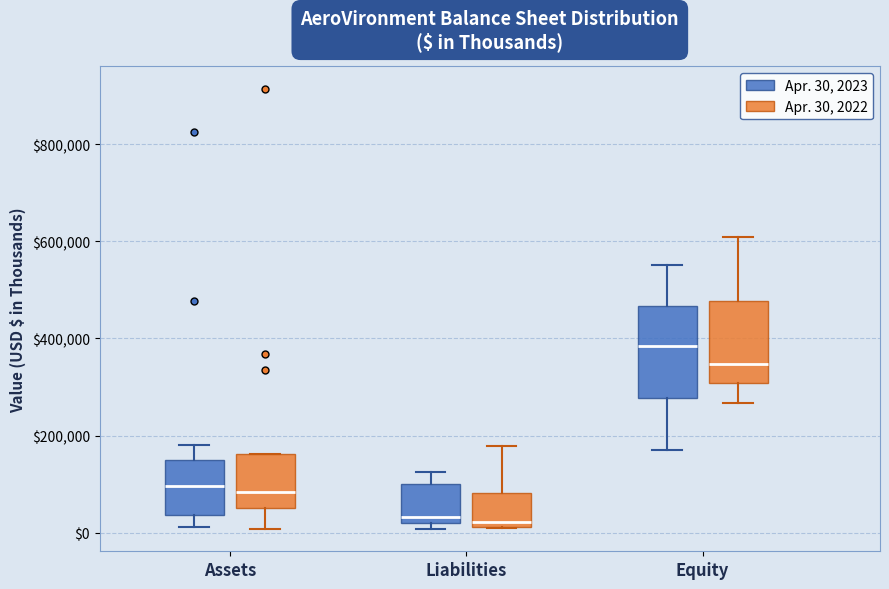

Reading left to right, transcribe this box plot: for each box, give where its median line is, the range the box spans, and where its two whiskers end, as read against the y-axis. The values are not printed on the chart, so give them approximately, as read against the axis.

Assets (Apr. 30, 2023): median 100000, box 40000 to 140000, whiskers 20000 to 180000
Assets (Apr. 30, 2022): median 80000, box 60000 to 160000, whiskers 0 to 160000
Liabilities (Apr. 30, 2023): median 40000, box 20000 to 100000, whiskers 0 to 120000
Liabilities (Apr. 30, 2022): median 20000 (just above the box's lower edge), box 20000 to 80000, whiskers 0 to 180000
Equity (Apr. 30, 2023): median 380000, box 280000 to 460000, whiskers 180000 to 560000
Equity (Apr. 30, 2022): median 340000, box 300000 to 480000, whiskers 260000 to 600000